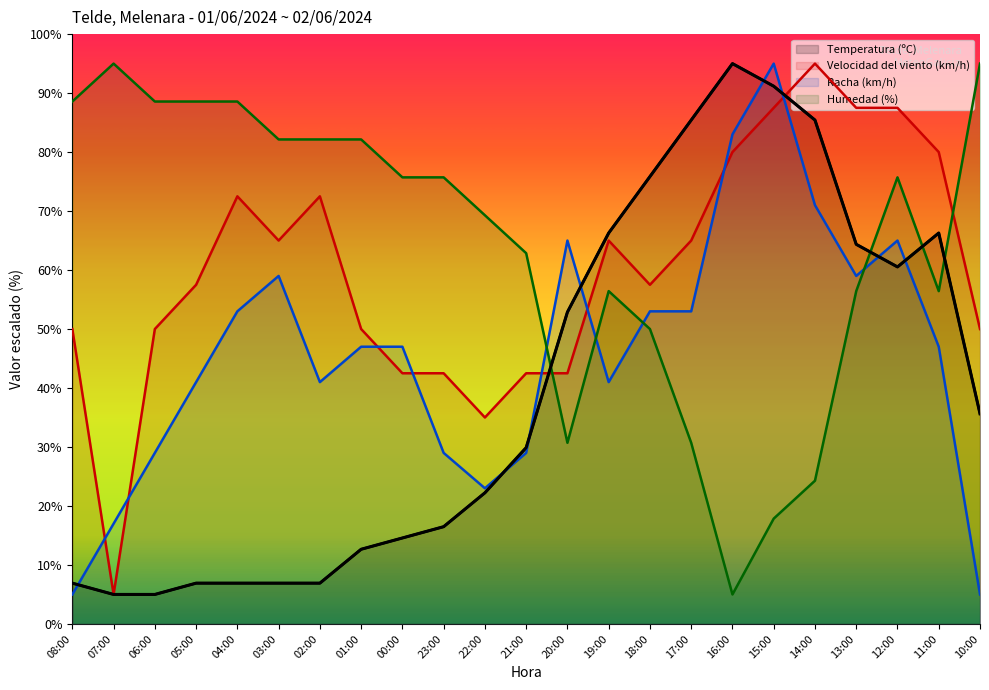

What is the spread (max minus min) of values at 12:00?

27.0